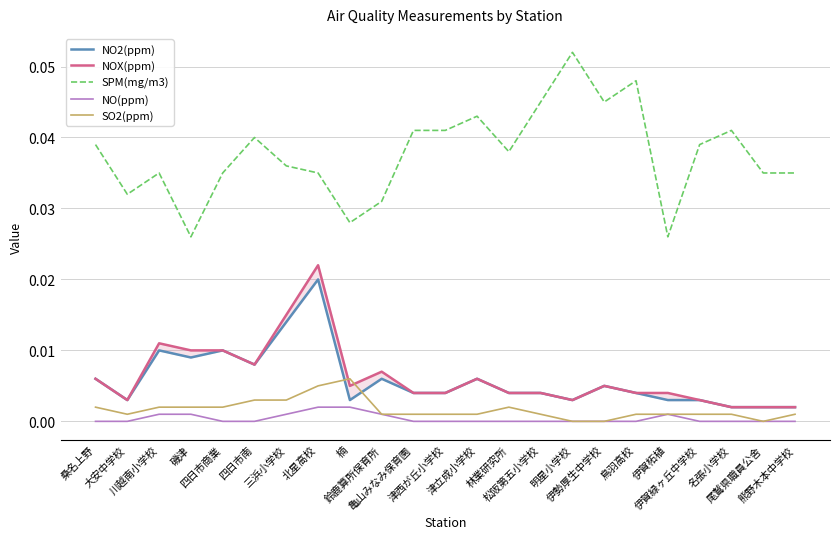

The value of NO(ppm) at 三浜小学校 is 0.0. True or false?

True